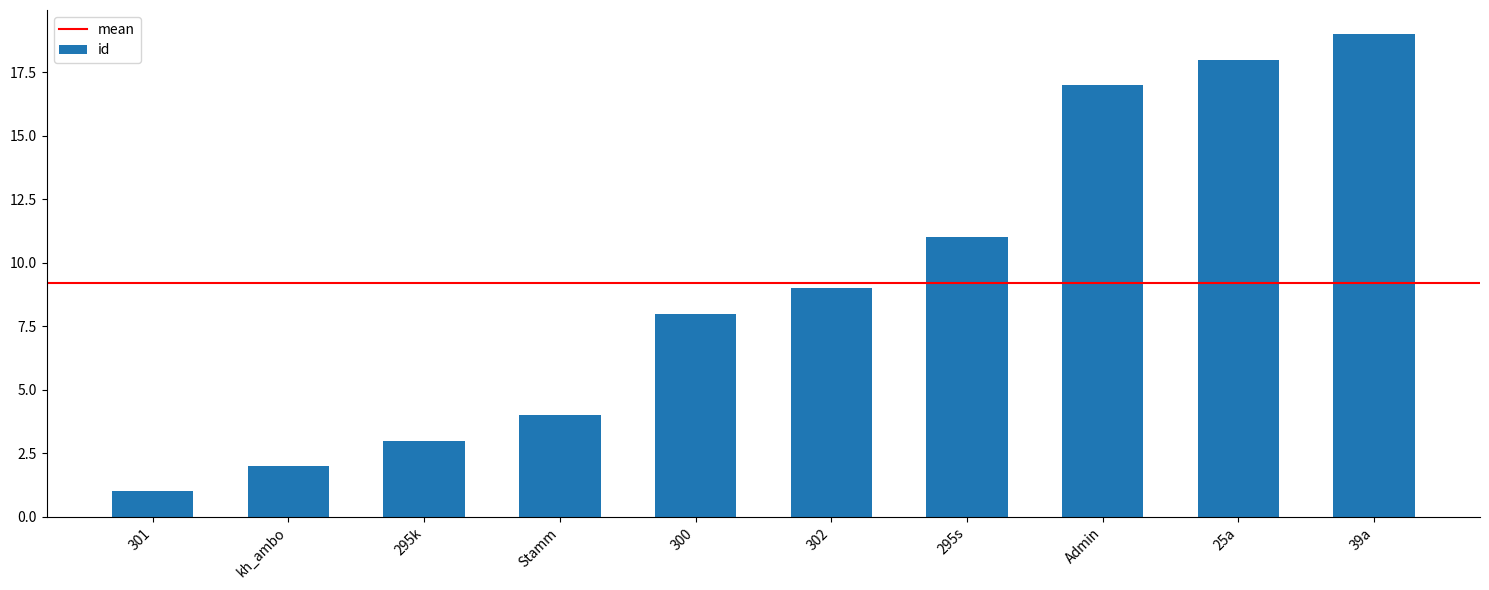

What is the change in value from Stamm to 39a?

+15